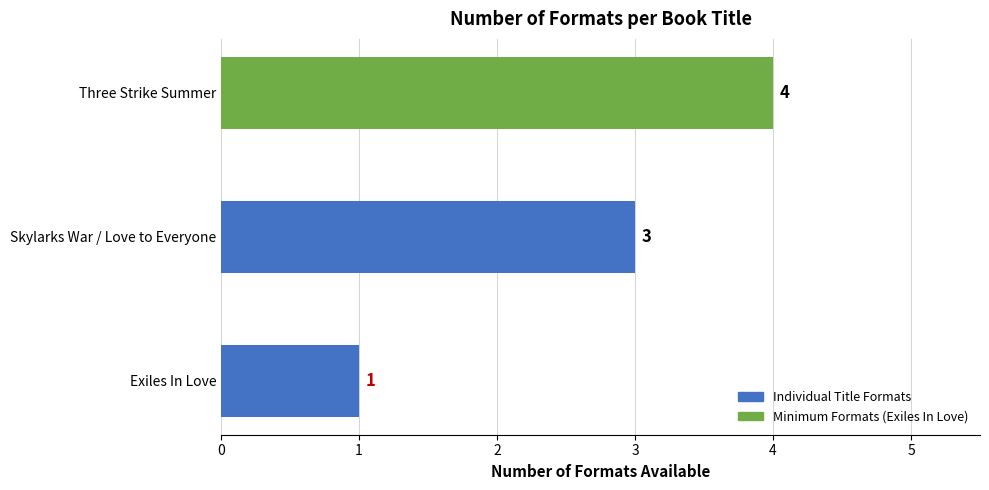

How many values are below 3?

1